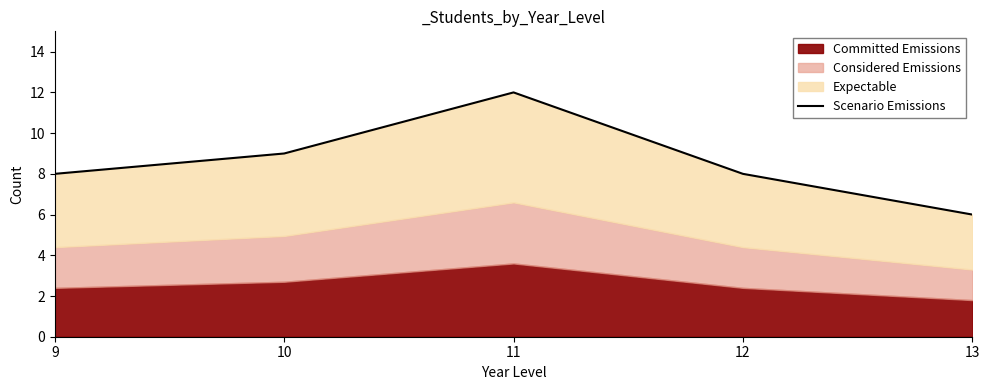

At which category does the chart reach its minimum across all series?

13